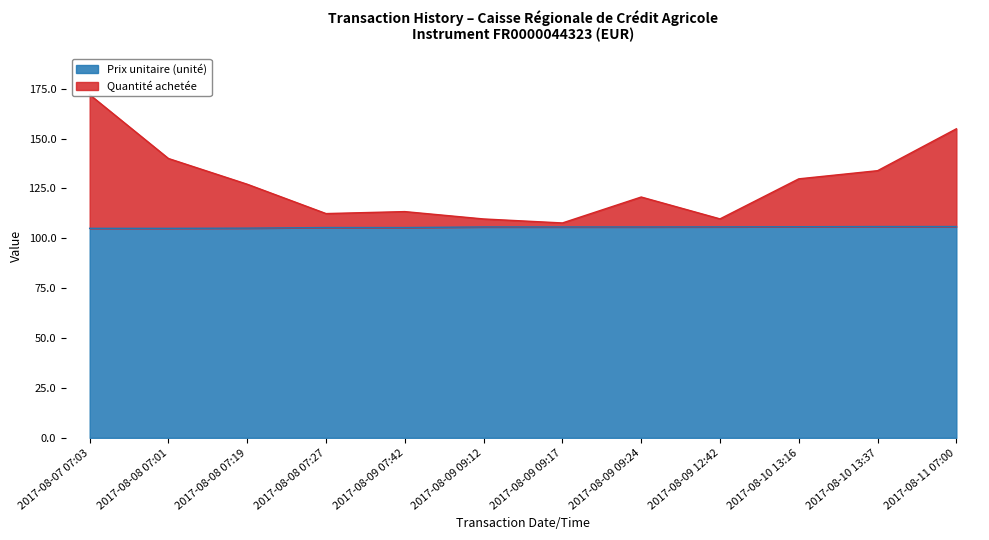

Rank the series by their maximum value, from lowest to highest.

Prix unitaire, Quantité achetée